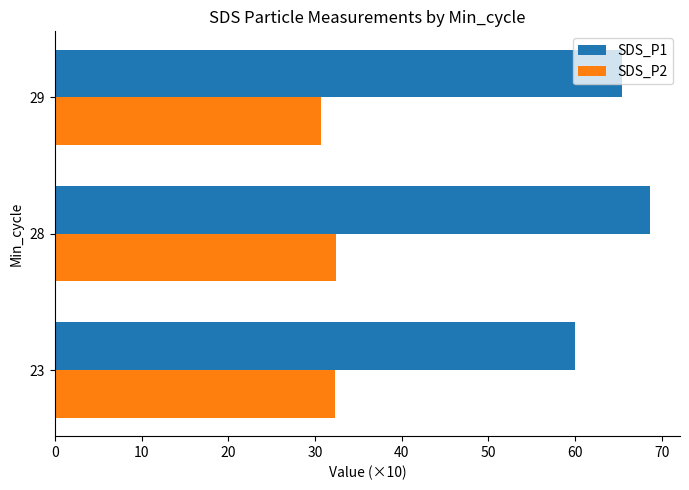

What is the average value of the SDS_P2 series?

31.8